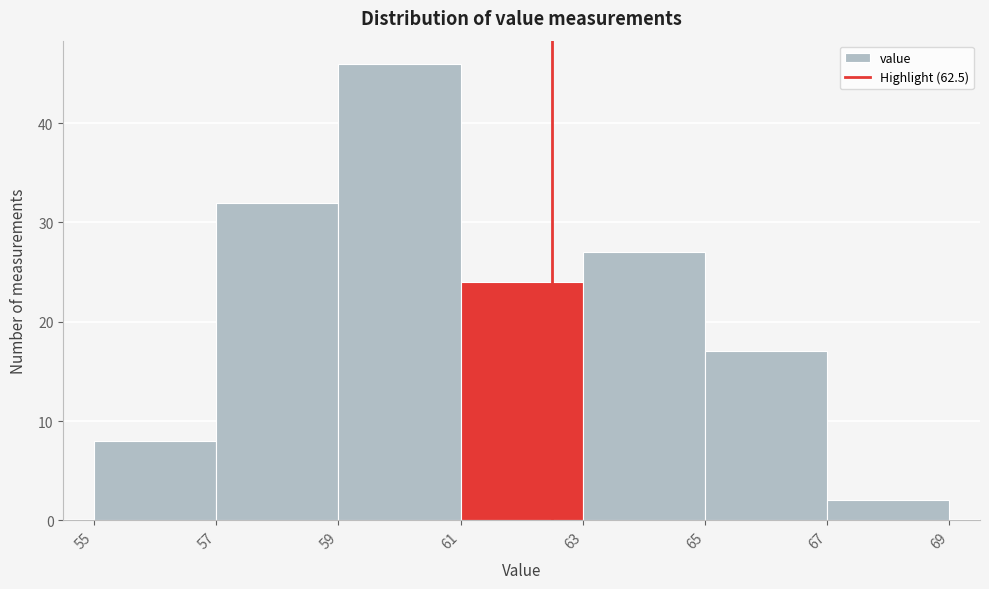

Reading left to right, list every bar in this chart as the range it spans on the x-axis followed by its height. The values are not printed on the chart, so give them approximately, as read against the axis.

55 to 57: 8
57 to 59: 32
59 to 61: 46
61 to 63: 24
63 to 65: 27
65 to 67: 17
67 to 69: 2